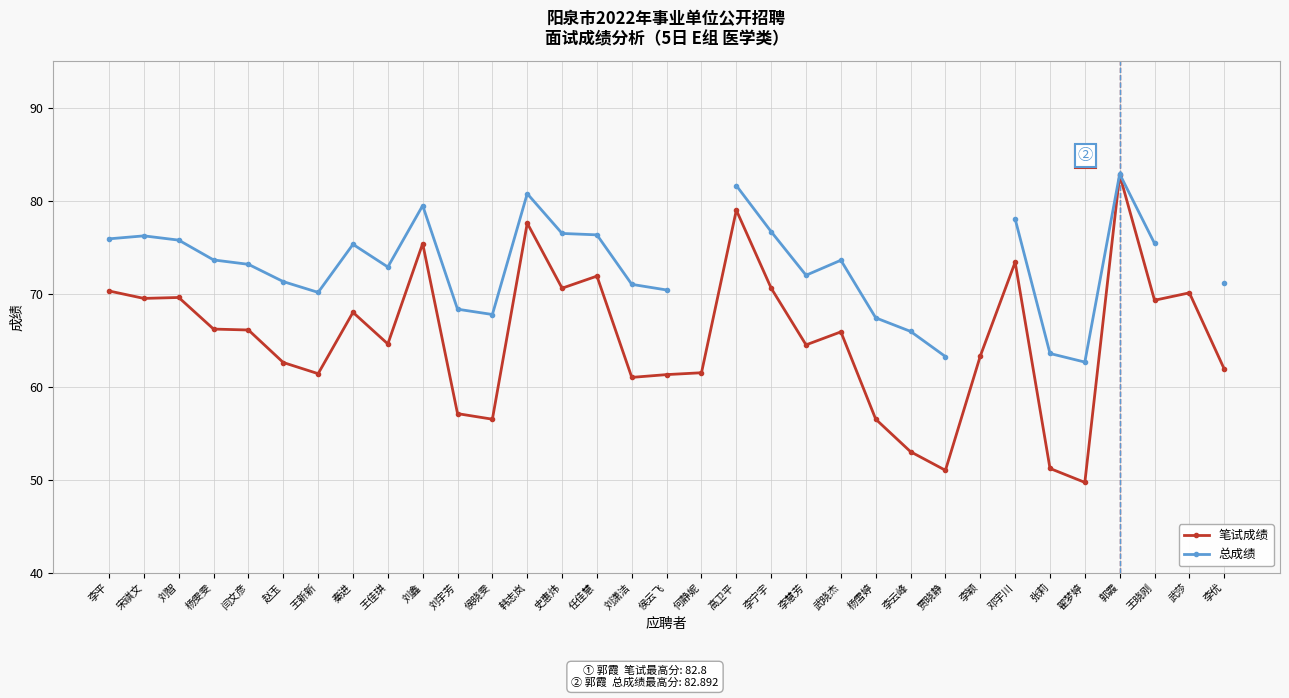

Does the chart display data point markers on the line(s)?

Yes